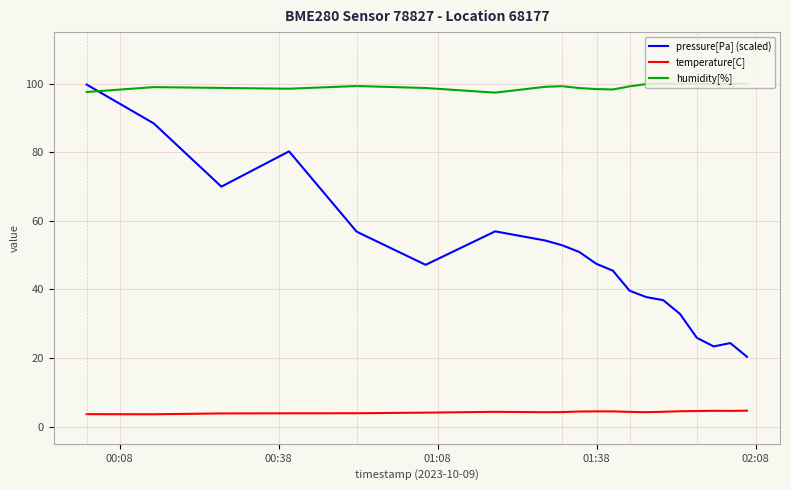

What is the maximum value shown in the chart?

100.0